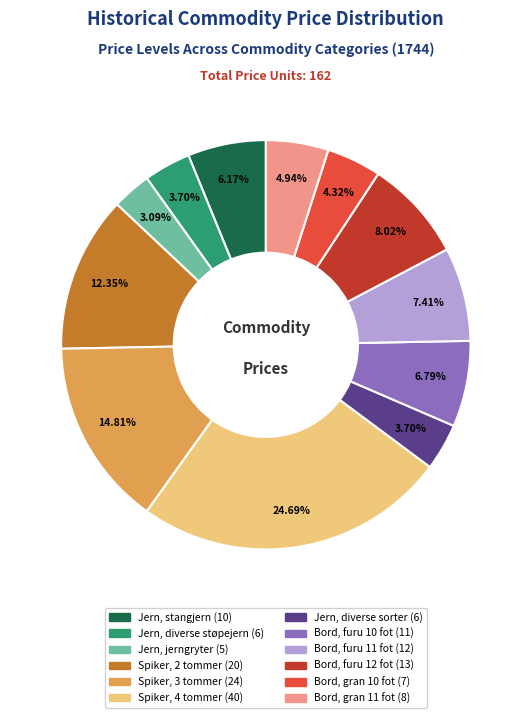

Is there a majority slice in this chart?

No